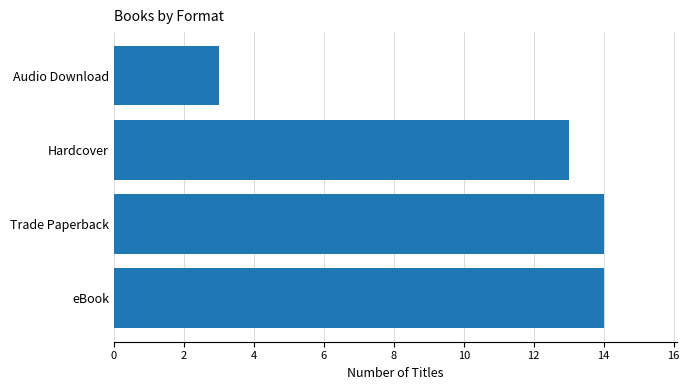

Is it true that the value at eBook is 22?

False